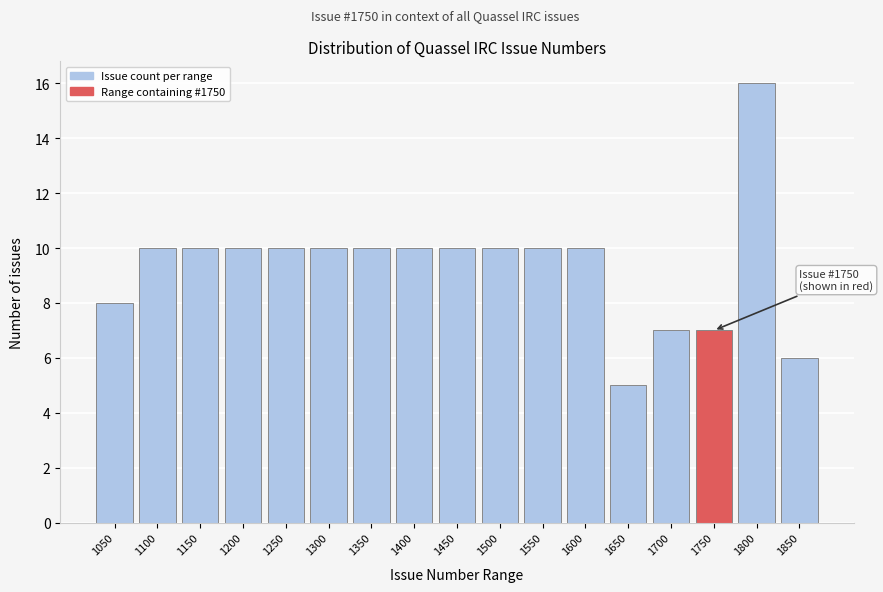

Reading left to right, list all the values displayed in this chart.

1050=8	1100=10	1150=10	1200=10	1250=10	1300=10	1350=10	1400=10	1450=10	1500=10	1550=10	1600=10	1650=5	1700=7	1750=7	1800=16	1850=6